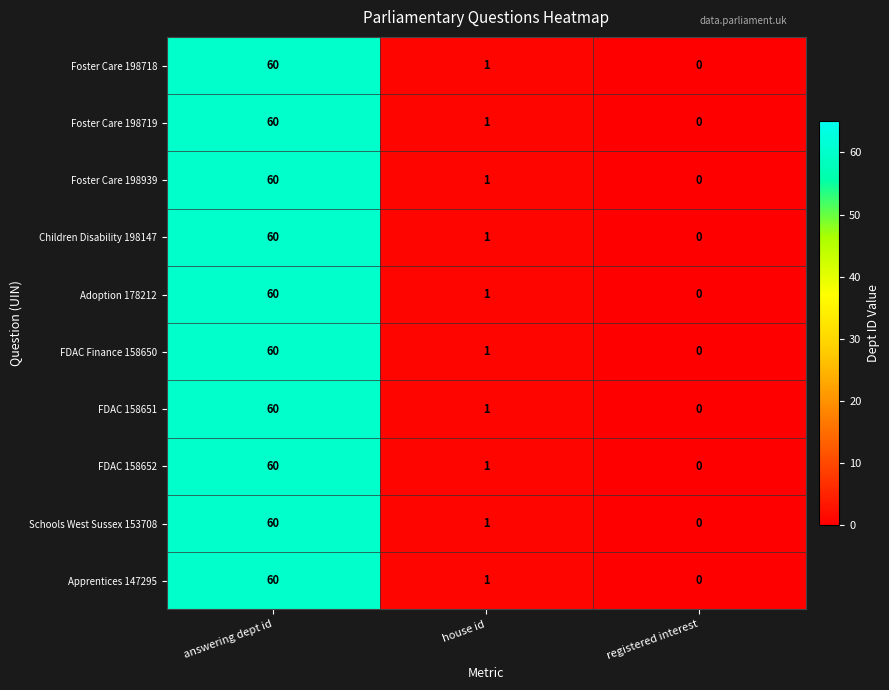

Is the value of FDAC 158652 at house id greater than the value of Foster Care 198939 at answering dept id?

No